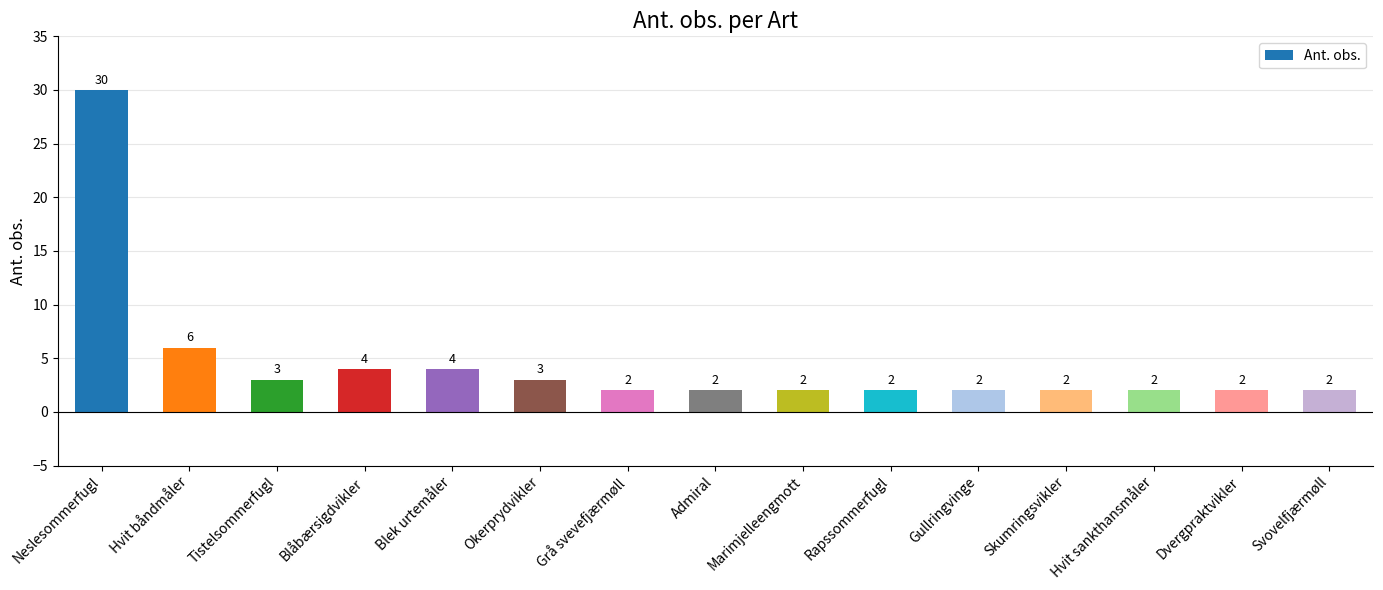

What is the change in value from Neslesommerfugl to Skumringsvikler?

-28